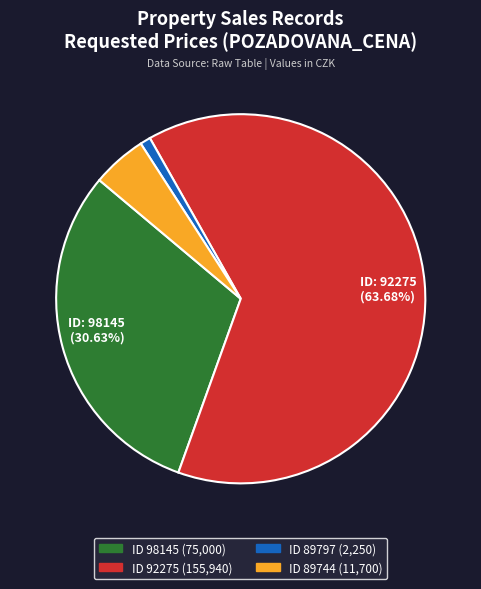

Is there any slice that represents more than half of the pie?

Yes